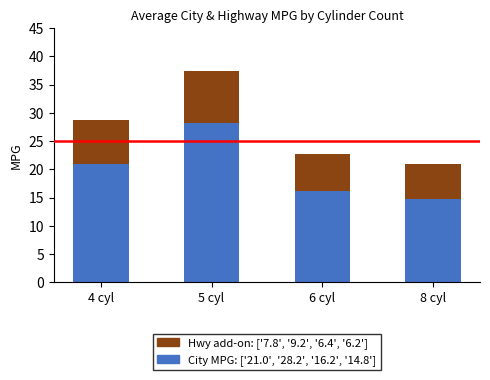

Reading left to right, list the values for the City MPG series.

4 cyl=21.0	5 cyl=28.2	6 cyl=16.2	8 cyl=14.8